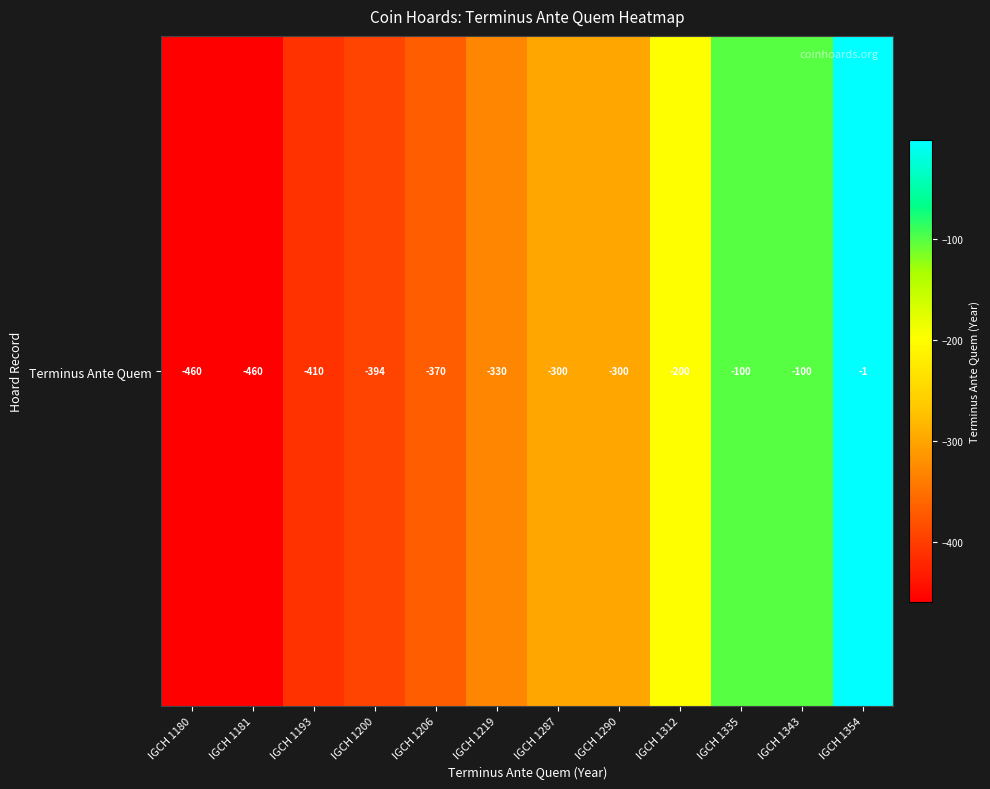

Reading left to right, transcribe all the data shown in this chart.

IGCH 1180=-460	IGCH 1181=-460	IGCH 1193=-410	IGCH 1200=-394	IGCH 1206=-370	IGCH 1219=-330	IGCH 1287=-300	IGCH 1290=-300	IGCH 1312=-200	IGCH 1335=-100	IGCH 1343=-100	IGCH 1354=-1